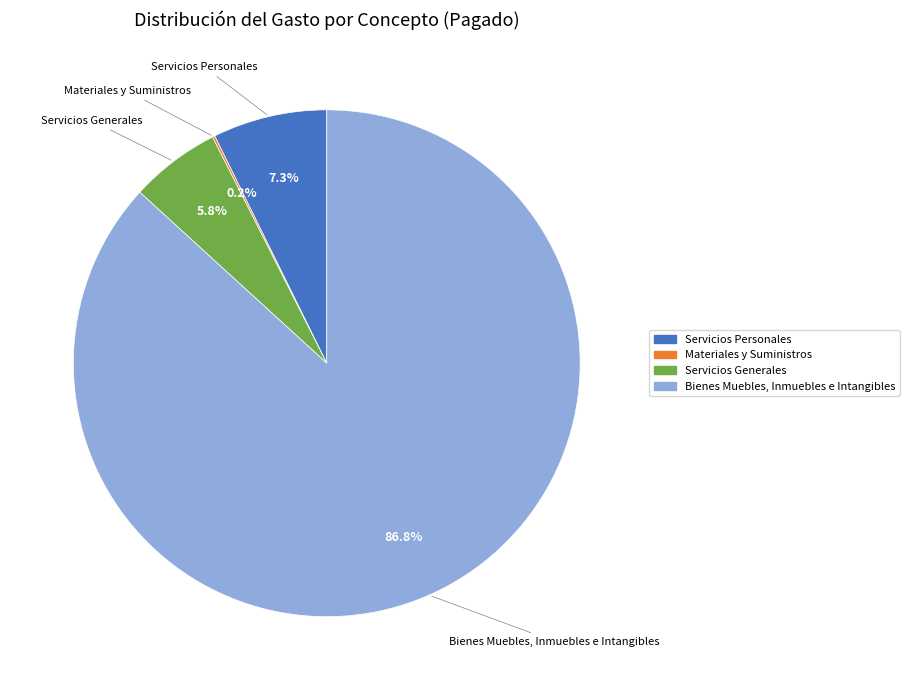

Which category accounts for the majority?

Bienes Muebles, Inmuebles e Intangibles